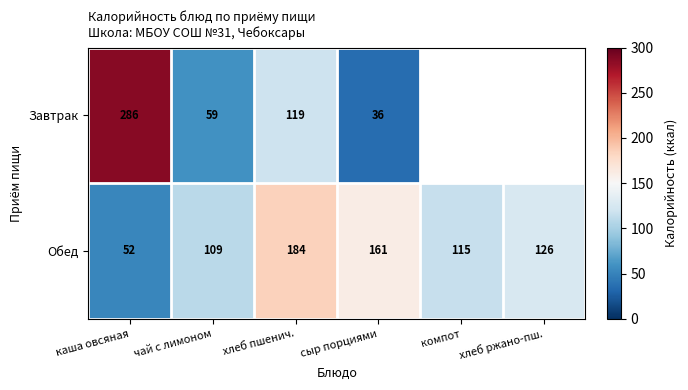

Which series changed the most between хлеб пшенич. and сыр порциями?

Завтрак